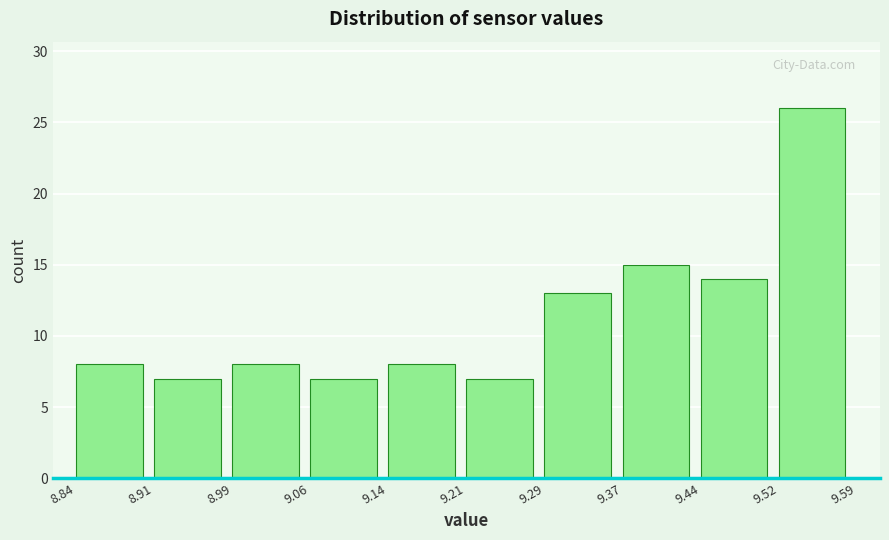

Over which range of the x-axis is the bar tallest?

9.52 to 9.59